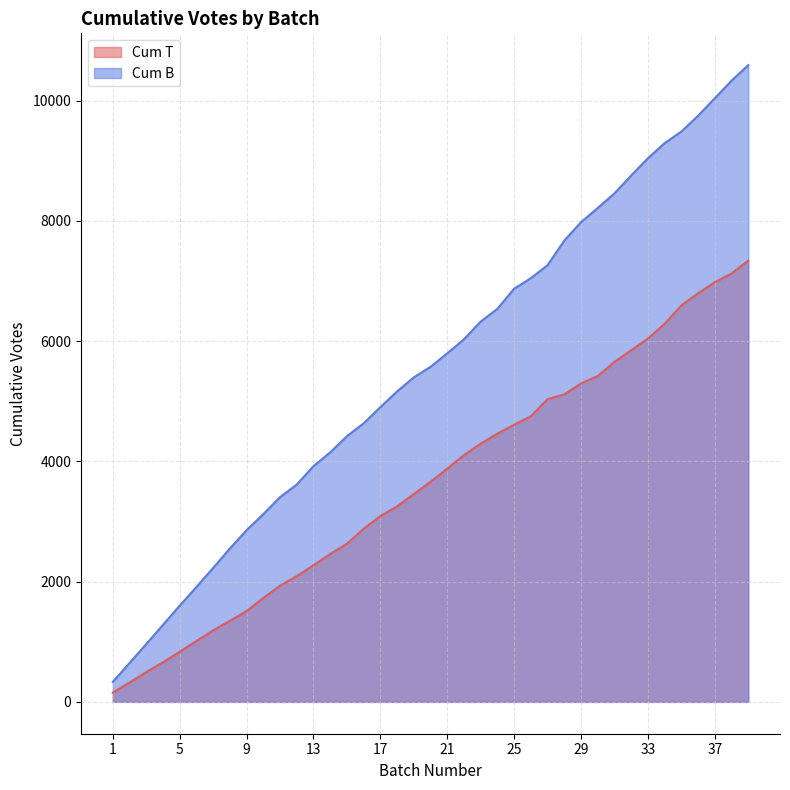

True or false: Cum T and Cum B cross at least once.

False